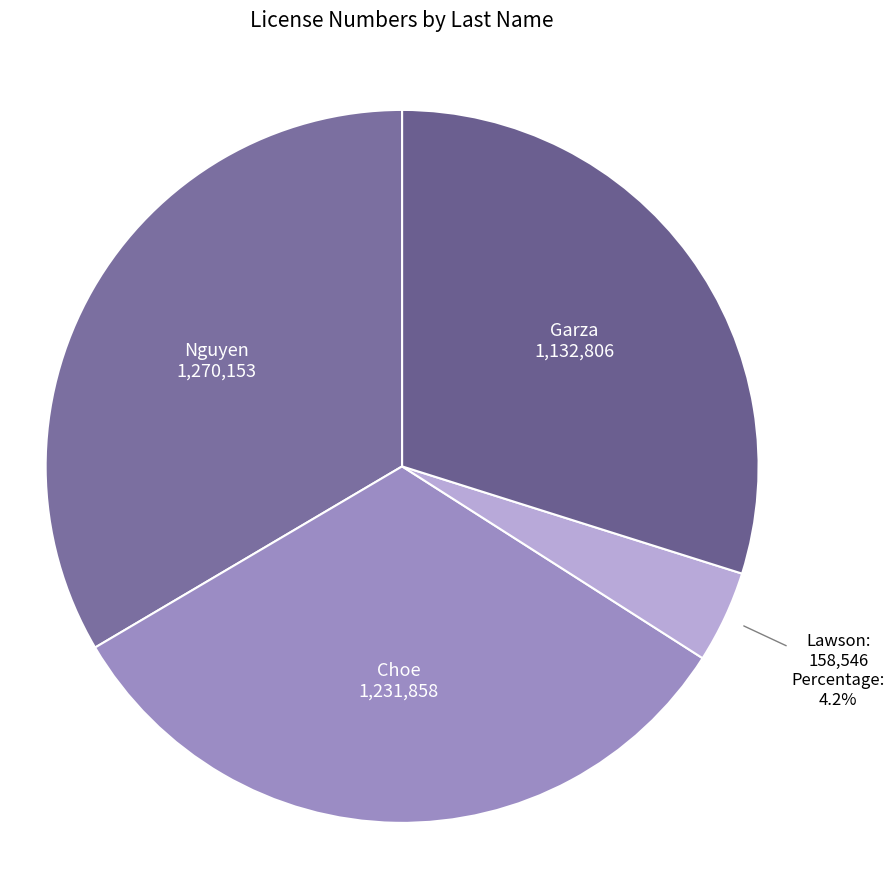

To the nearest percent, what portion does Choe represent?

32%